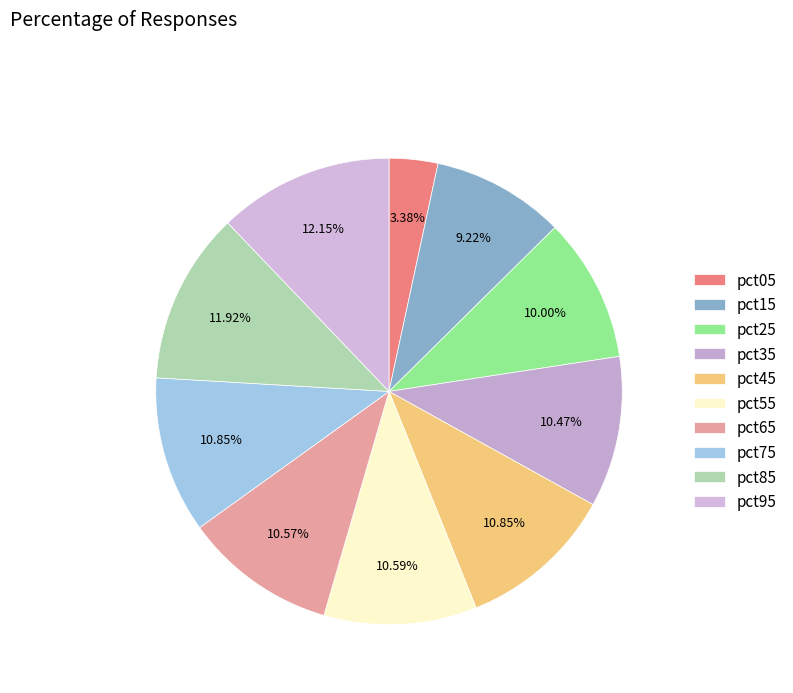

To the nearest percent, what portion does pct45 represent?

11%